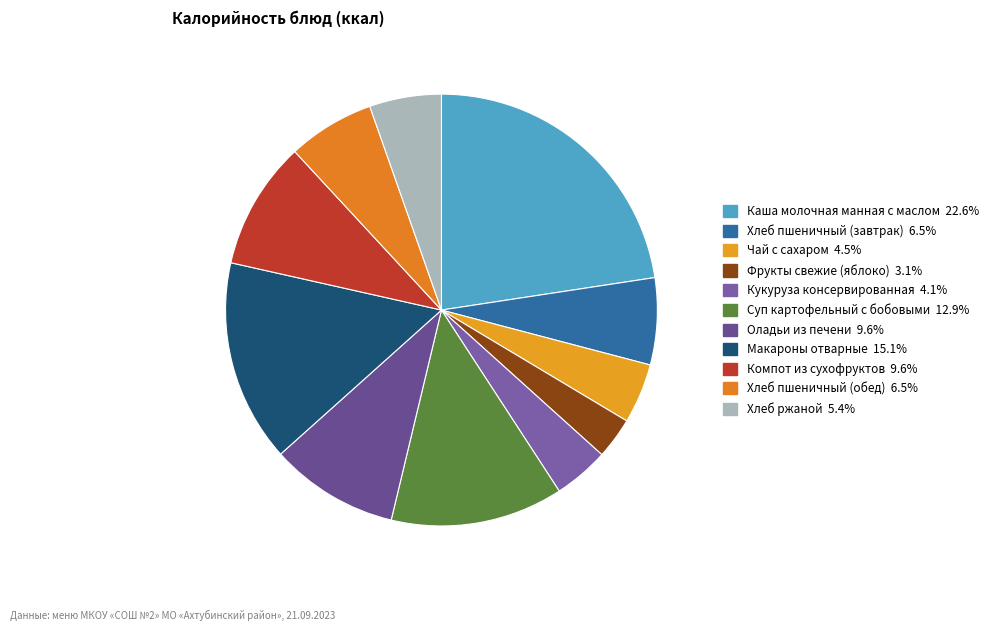

Do Кукуруза консервированная and Хлеб пшеничный (обед) together represent more than half of the pie?

No